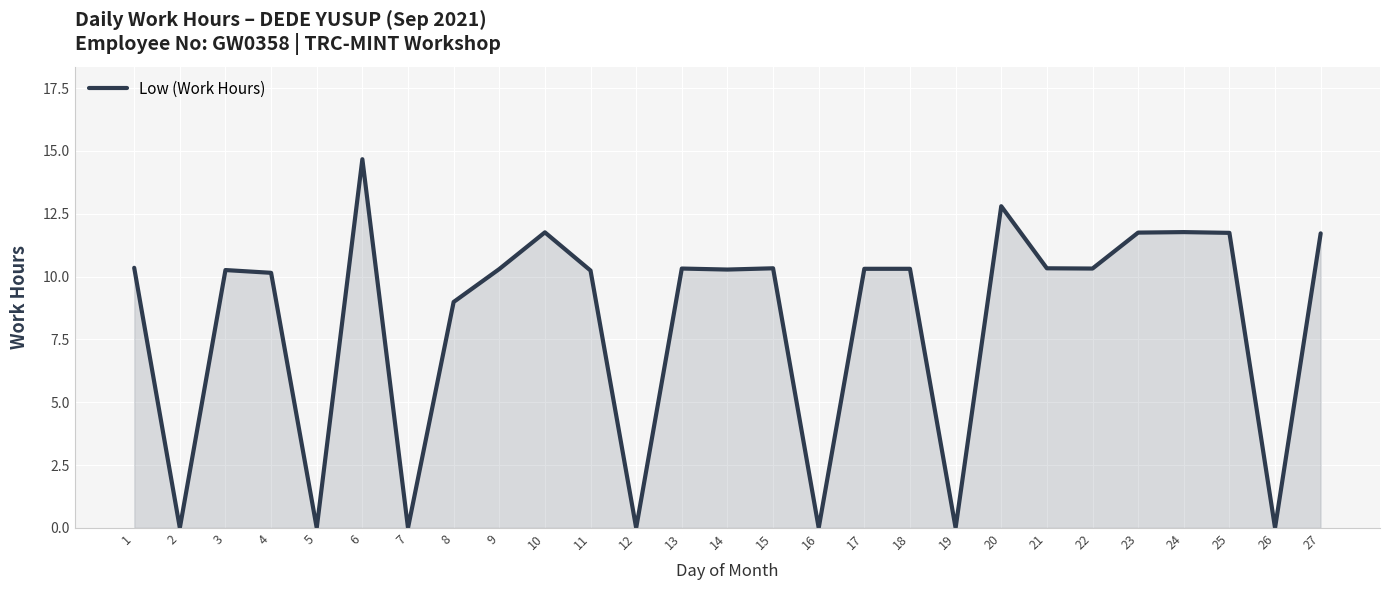

True or false: there are more than 0 points higher than both neighbors.

True